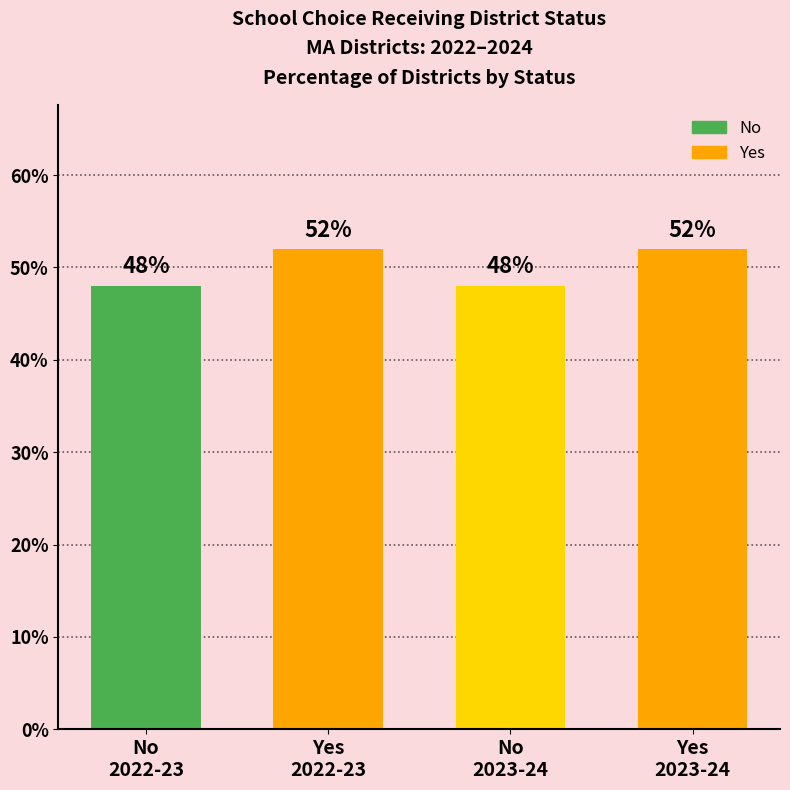

Reading left to right, transcribe all the data shown in this chart.

48	52	48	52